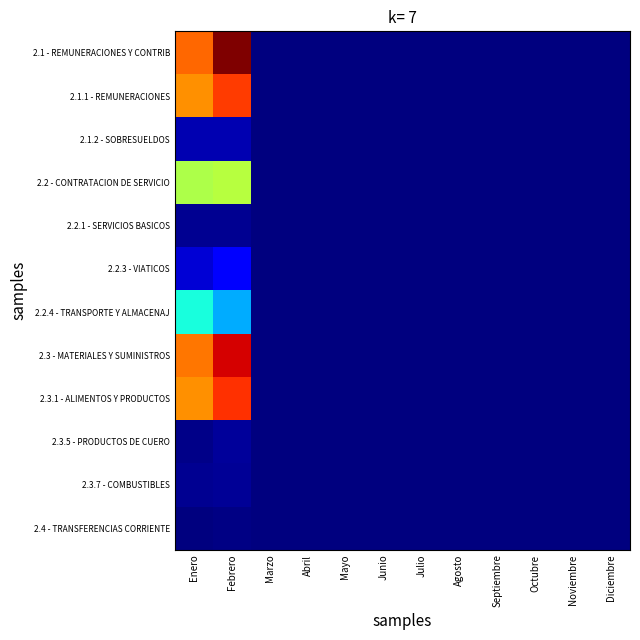

Which series has the largest total across all categories?

2.1 - REMUNERACIONES Y CONTRIB